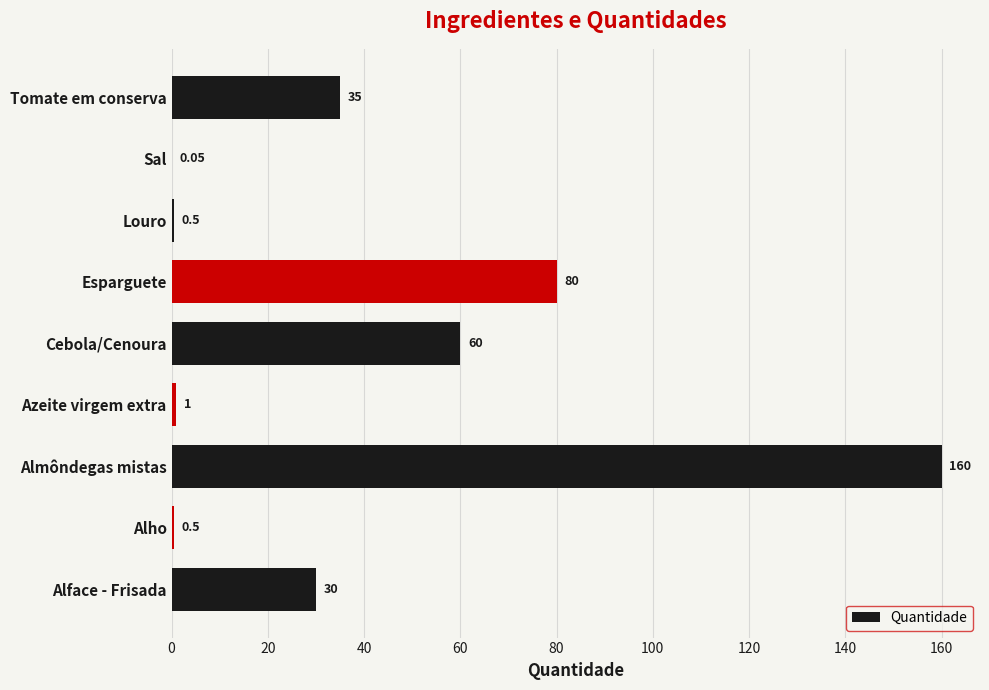

Are the bars horizontal?

Yes